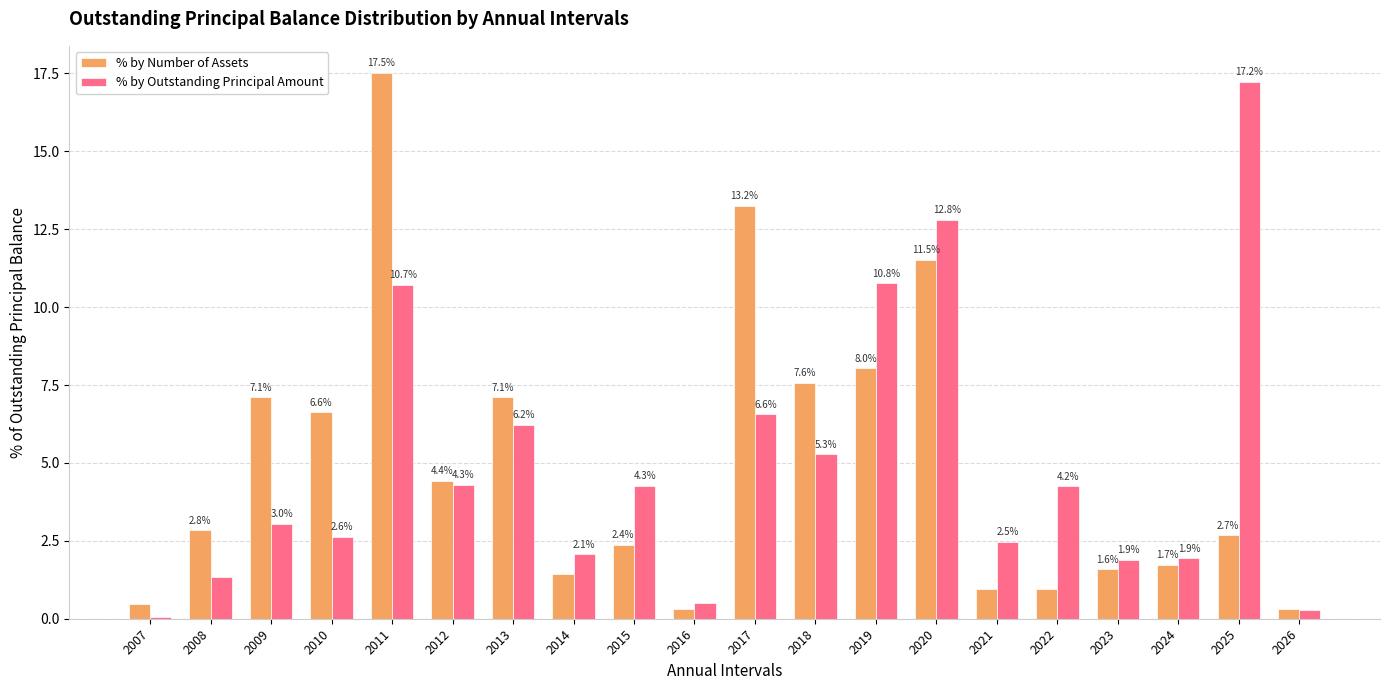

How many data points in % by Outstanding Principal Amount are above 4?

10